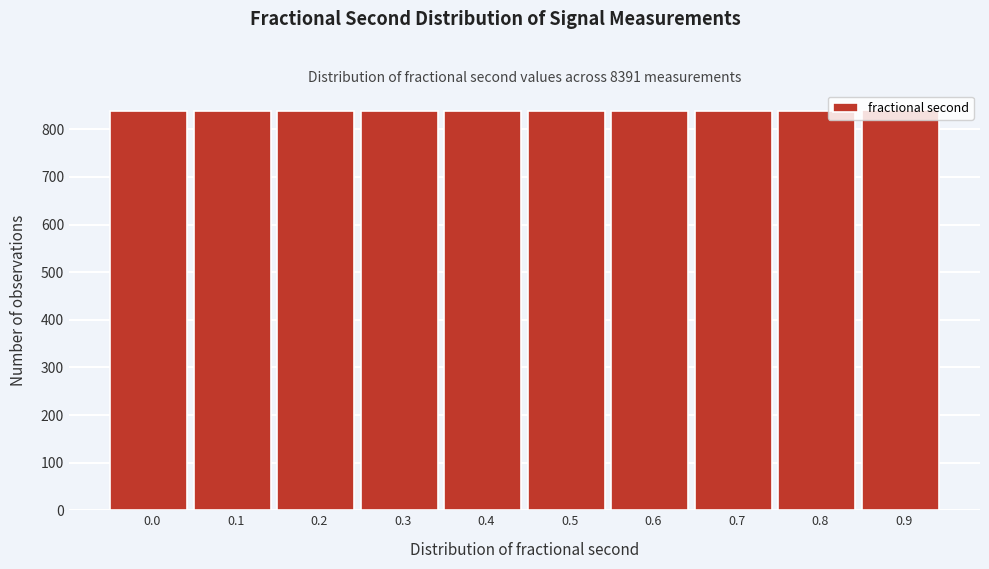

What is the value of the 9th bar from the left?

839